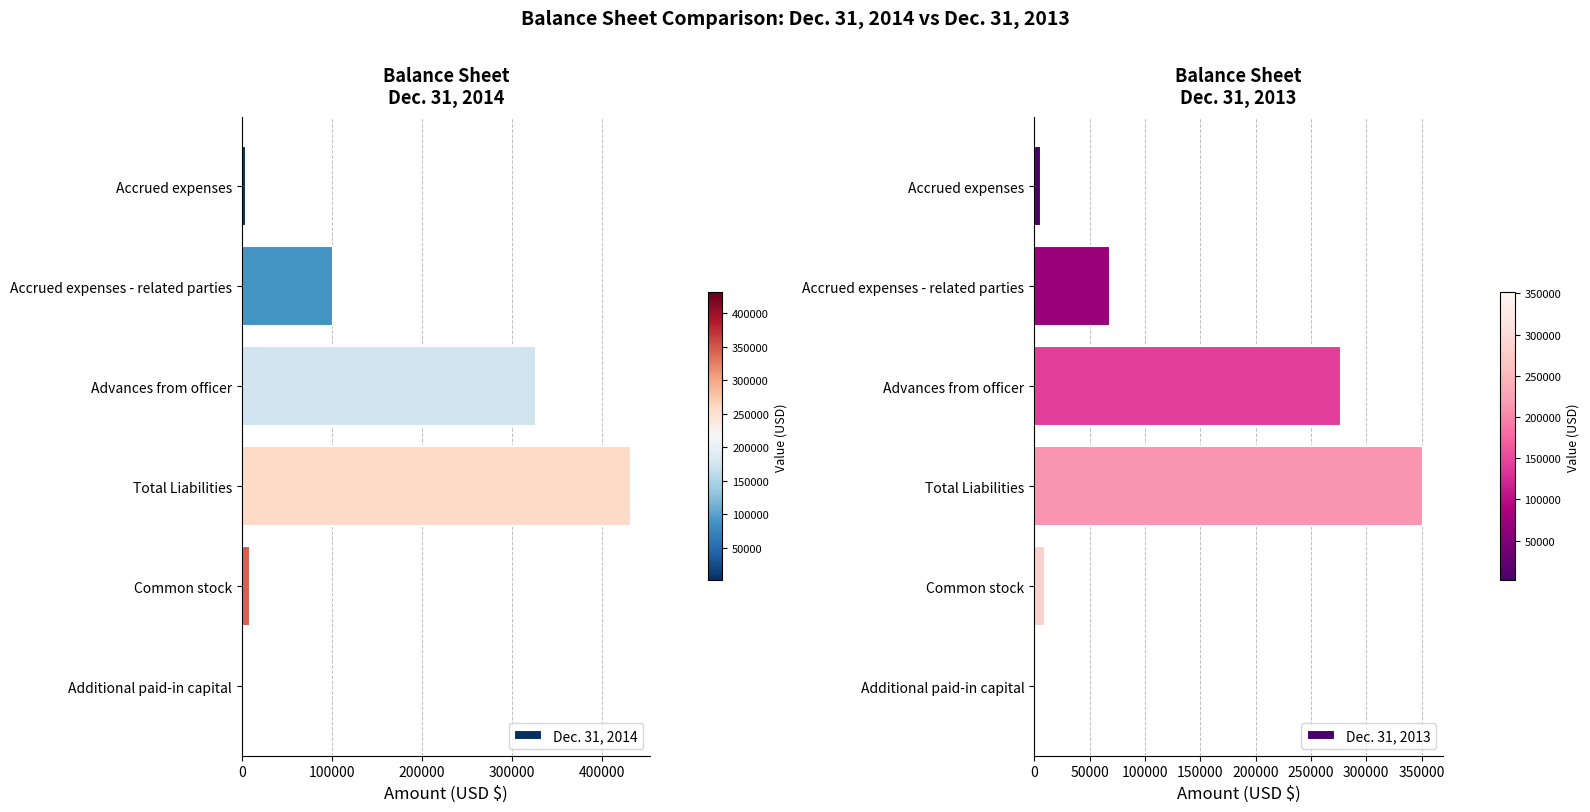

Reading left to right, transcribe all the data shown in this chart.

Dec. 31, 2014: 4200	100703	326700	431603	9487	1562
Dec. 31, 2013: 5693	68255	277677	351625	9487	1562